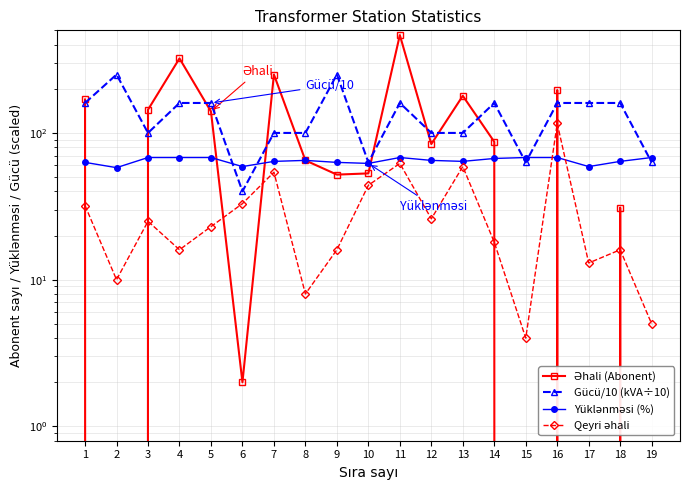

Is the value of Əhali (Abonent) at 15 greater than the value of Gücü/10 (kVA÷10) at 1?

No